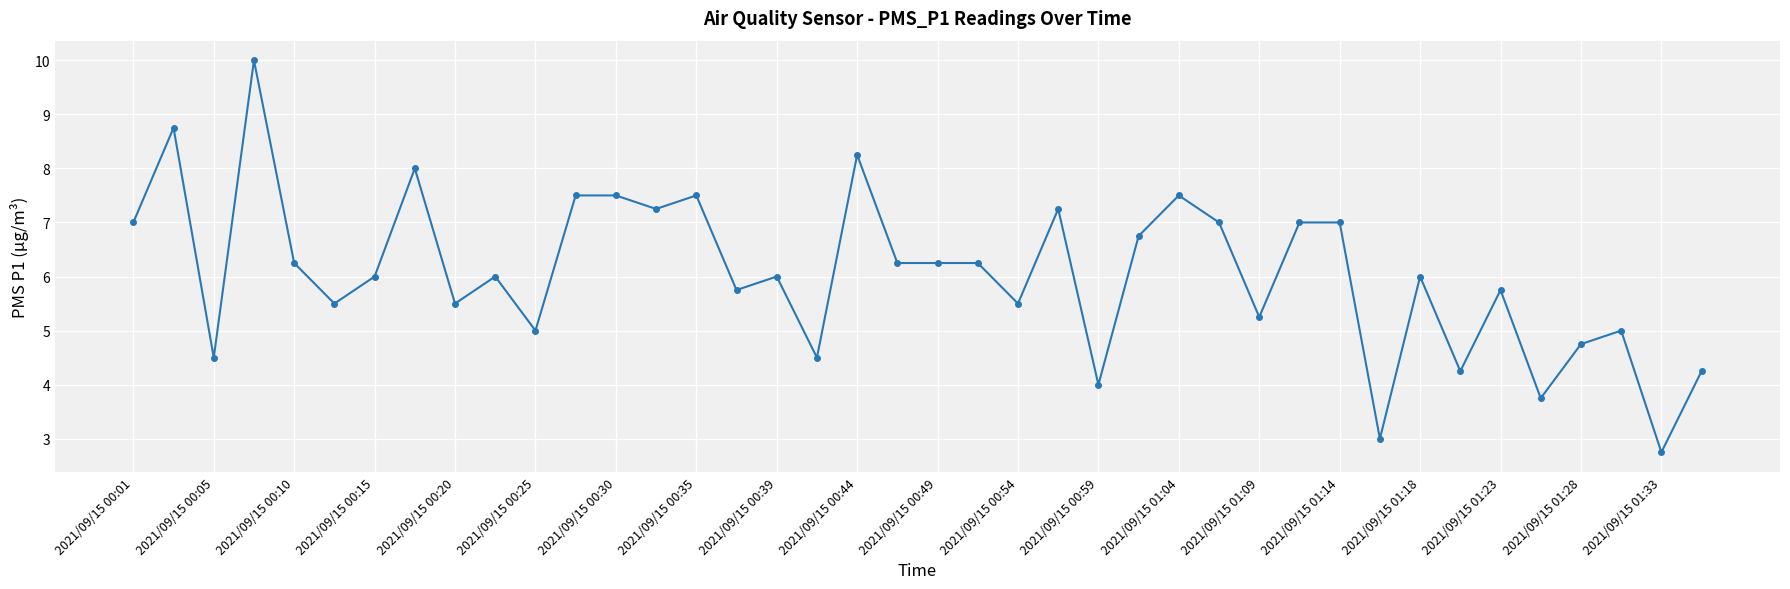

What is the smallest value displayed?

2.8